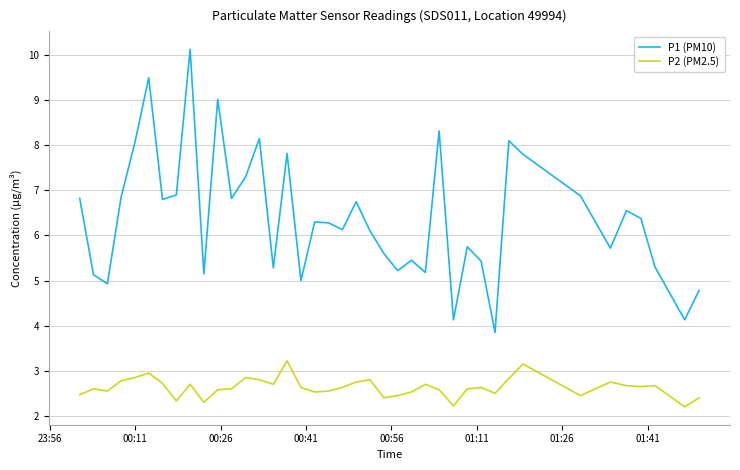

Which series has the largest total across all categories?

P1 (PM10)